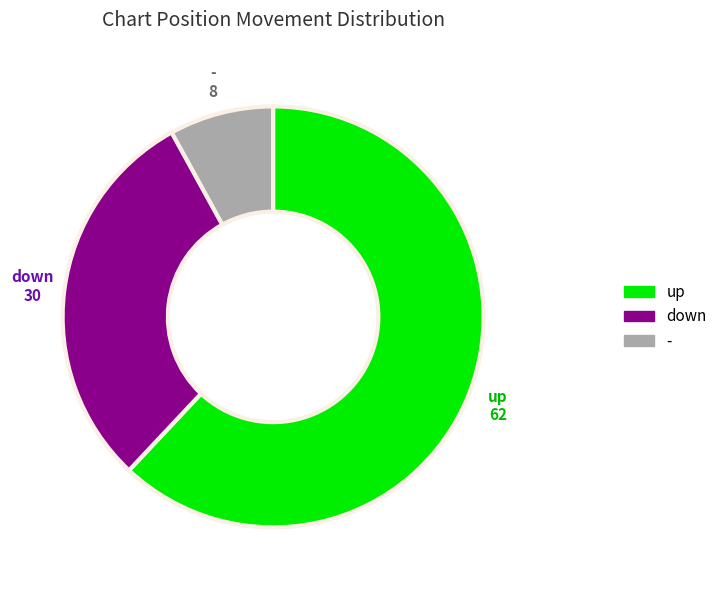

Rank the categories by value from highest to lowest.

up, down, -